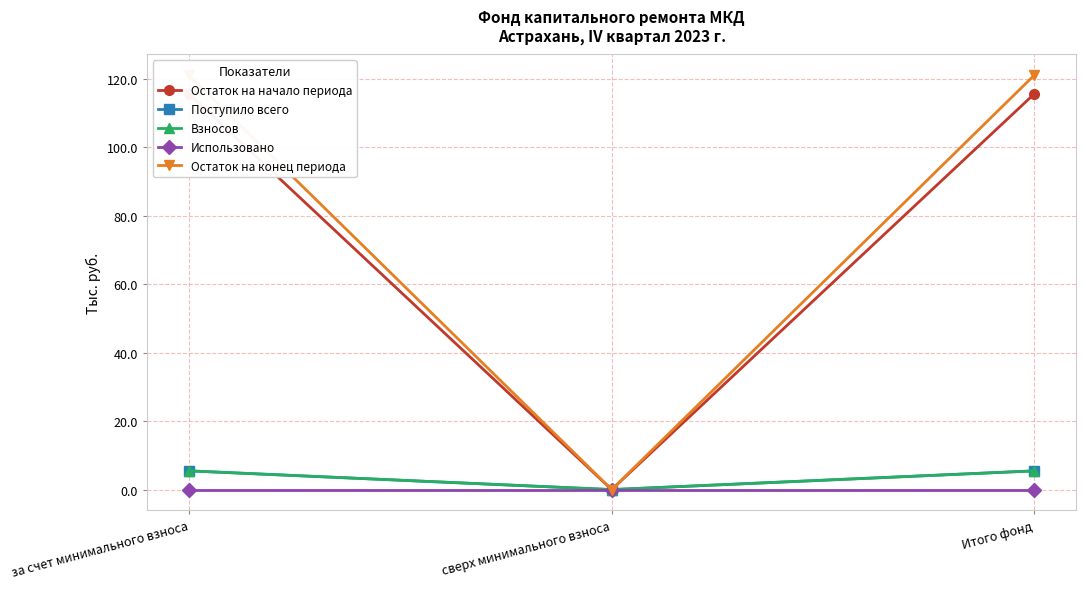

True or false: Остаток на начало периода has a value of 0.0 at сверх минимального взноса.

True